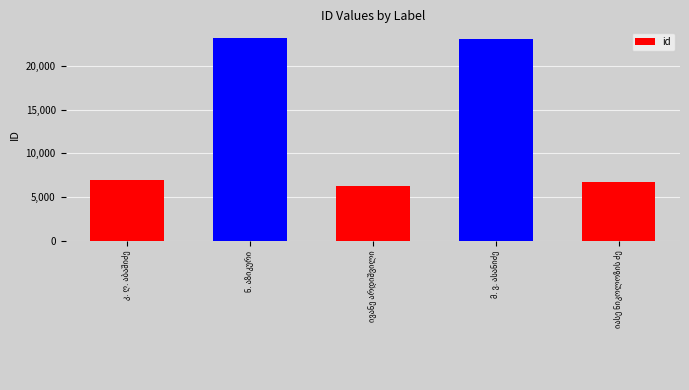

What is the difference between the maximum and minimum values?

16834